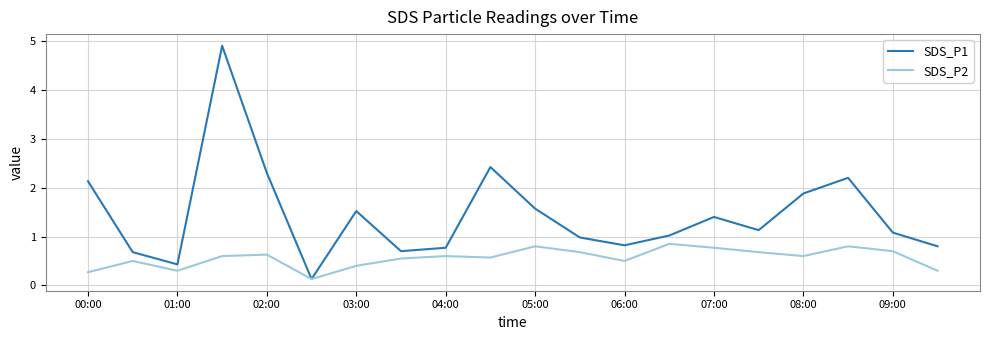

Rank the series by their maximum value, from highest to lowest.

SDS_P1, SDS_P2